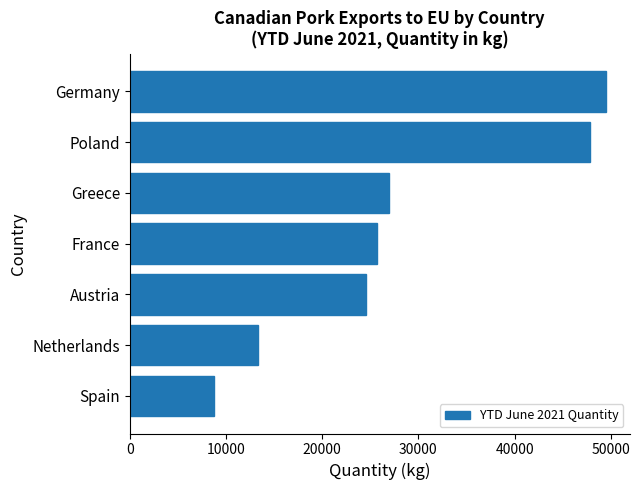

What is the sum of all values?

196599